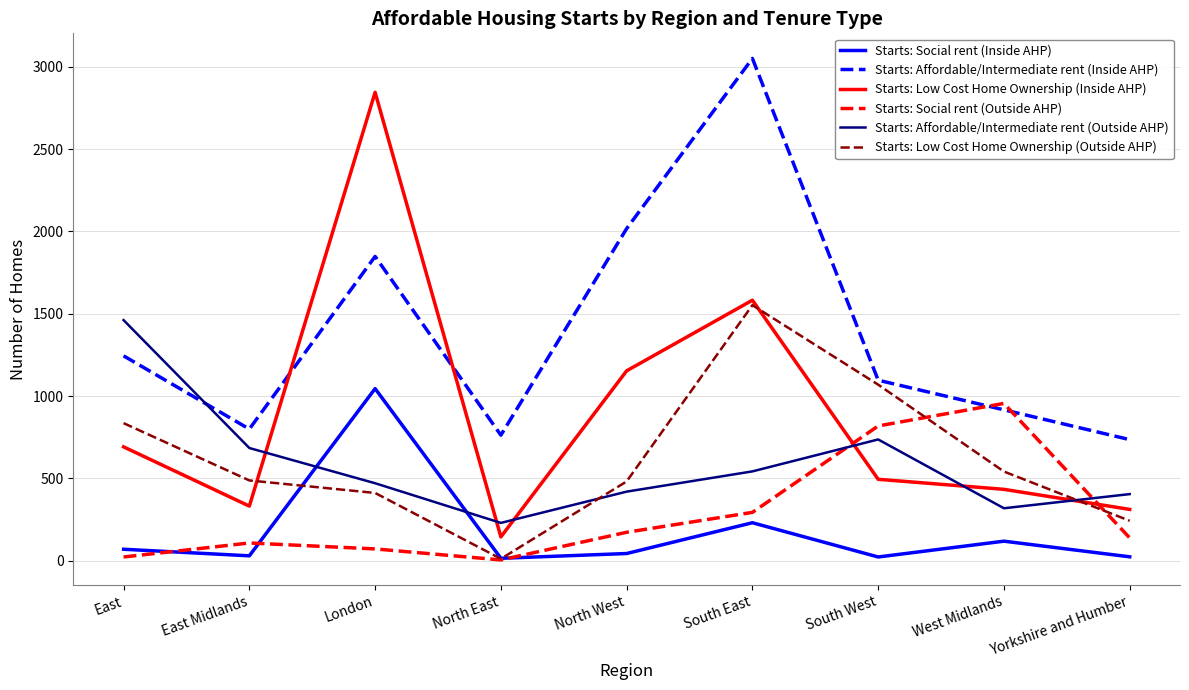

True or false: Starts: Social rent (Outside AHP) has a value of 138 at Yorkshire and Humber.

True